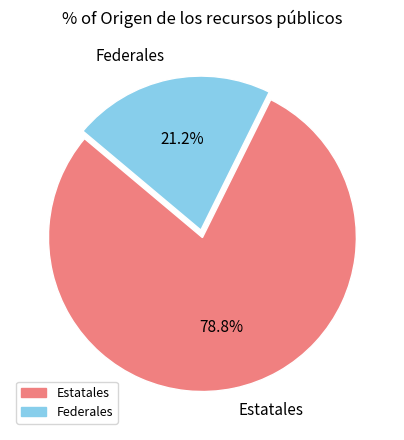

Which has a higher value, Estatales or Federales?

Estatales